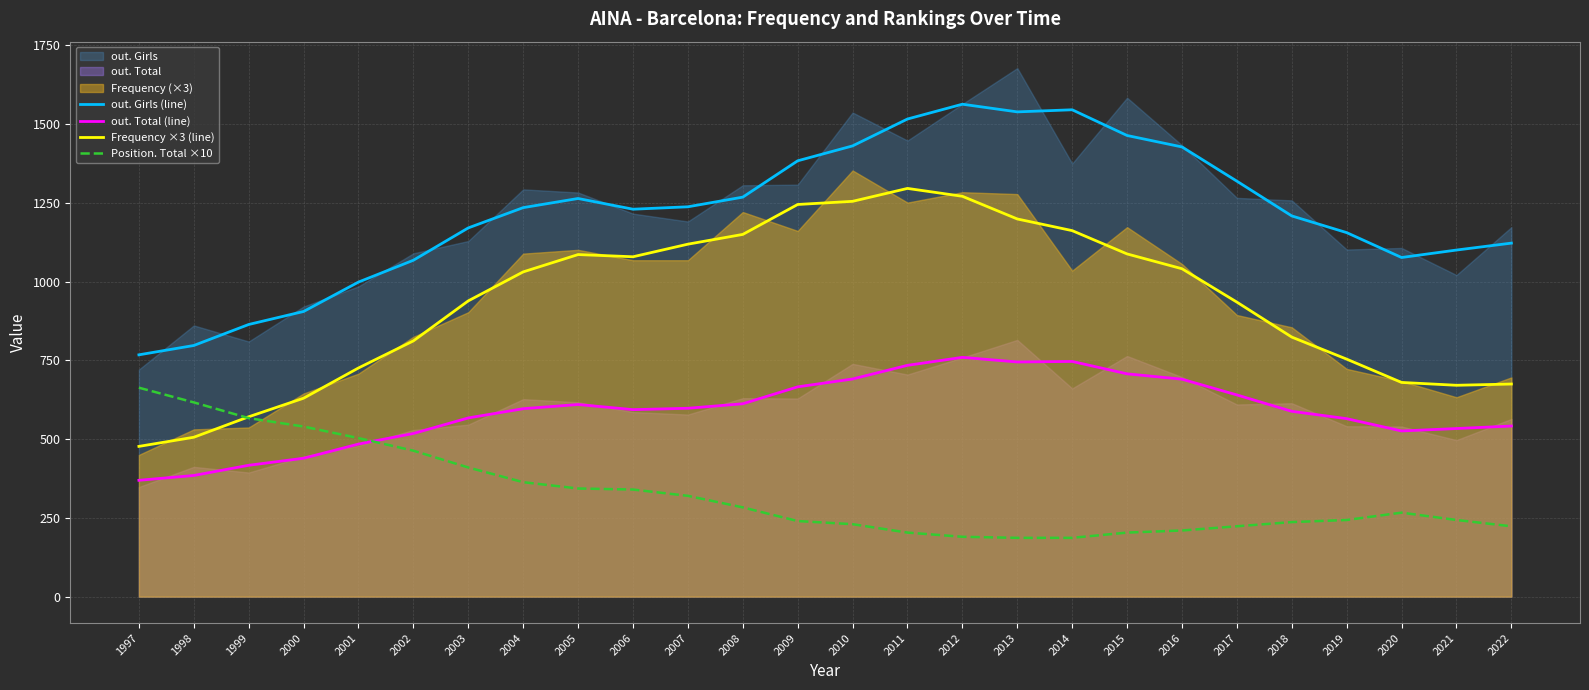

Where does the out. Total (line) series first go above 596?

2004